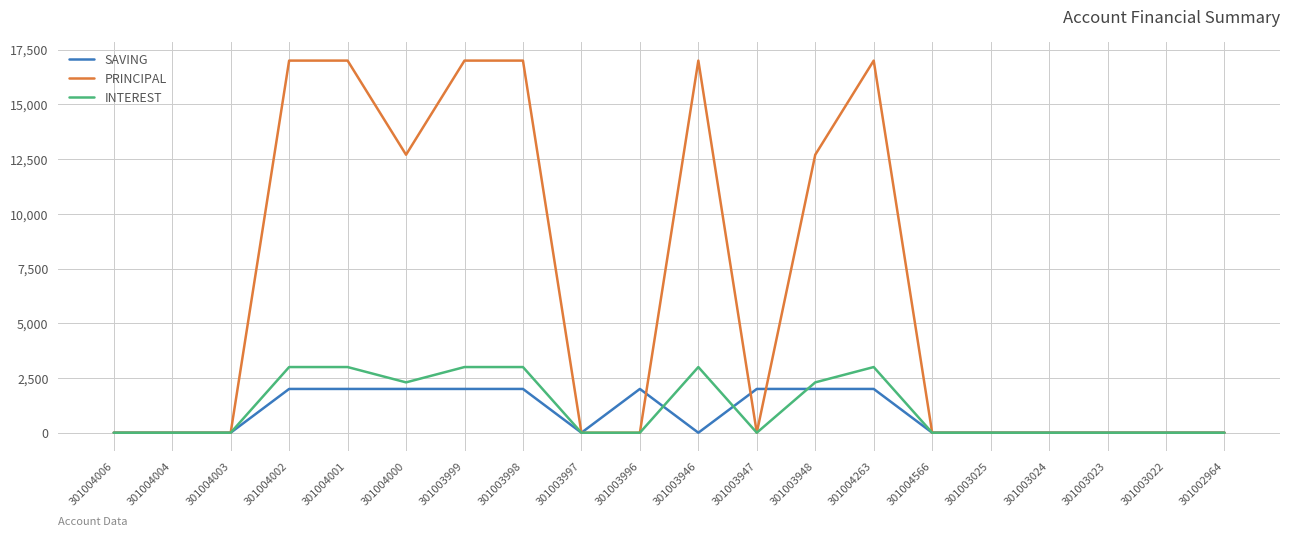

Is this an area chart (filled region under the line)?

No